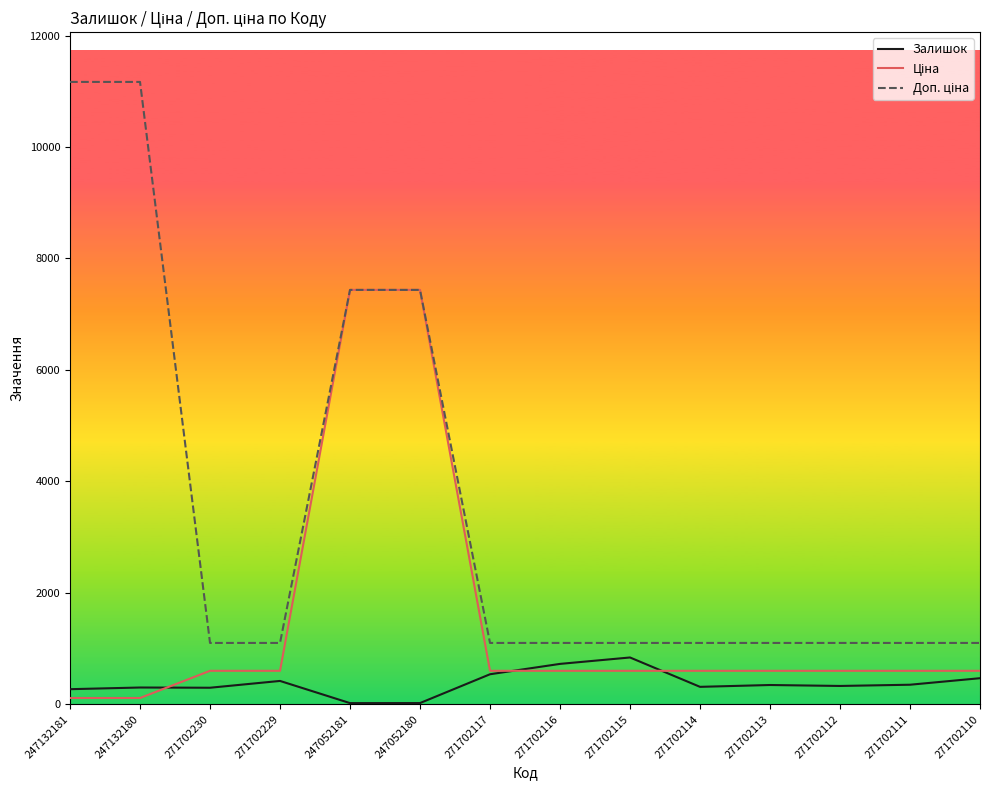

What is the maximum value for Залишок?

839.0